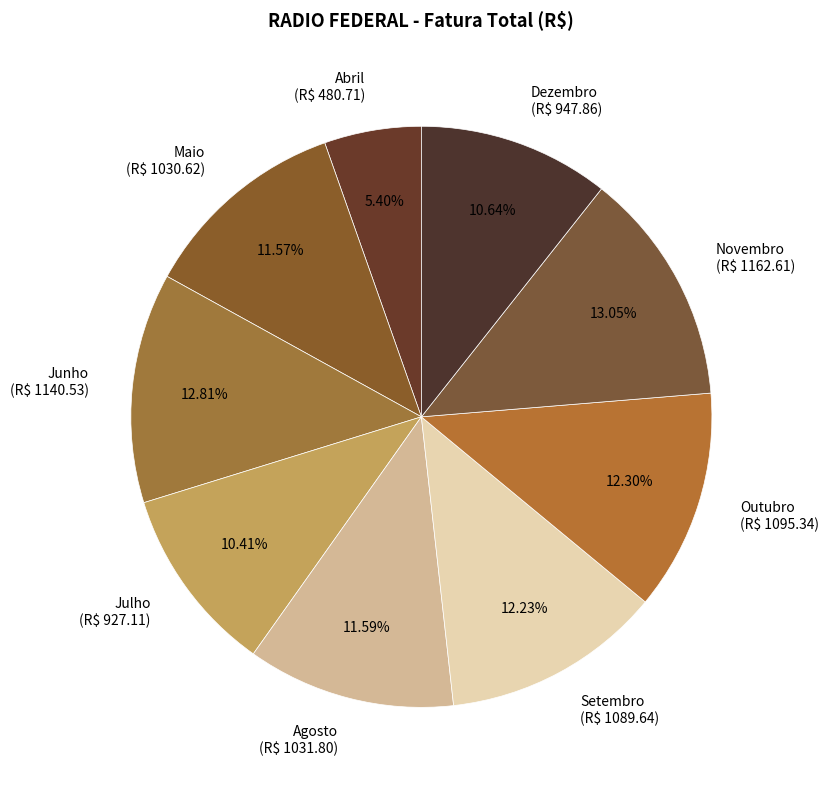

What is the total percentage of Dezembro and Agosto?

22.2%